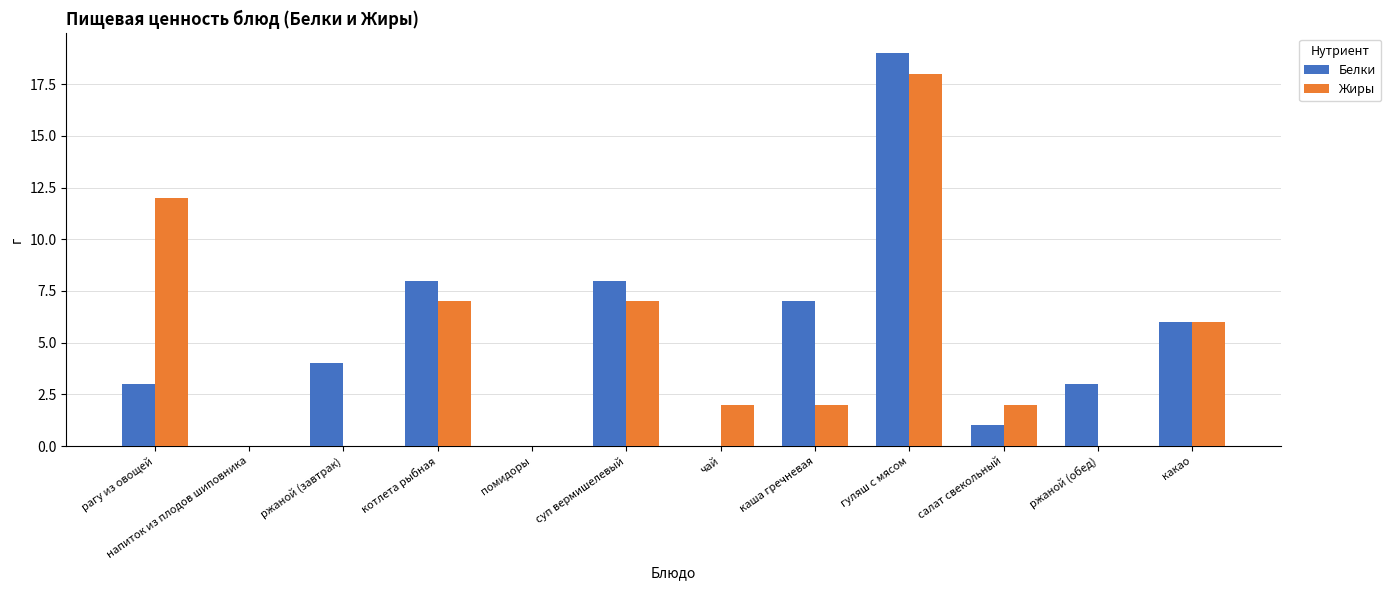

What is the maximum value shown in the chart?

19